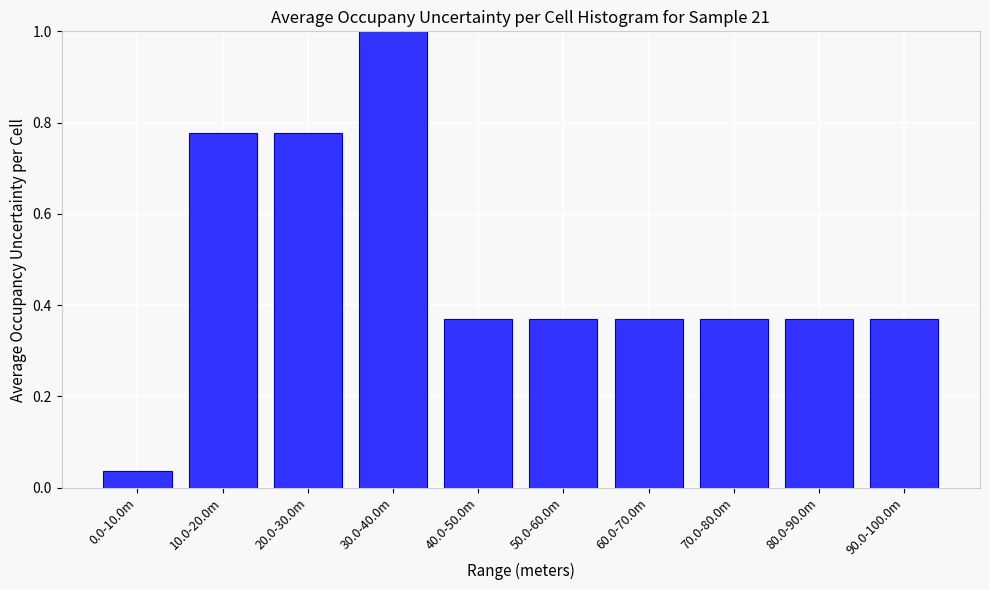

What is the change in value from 0.0-10.0m to 10.0-20.0m?

+0.7